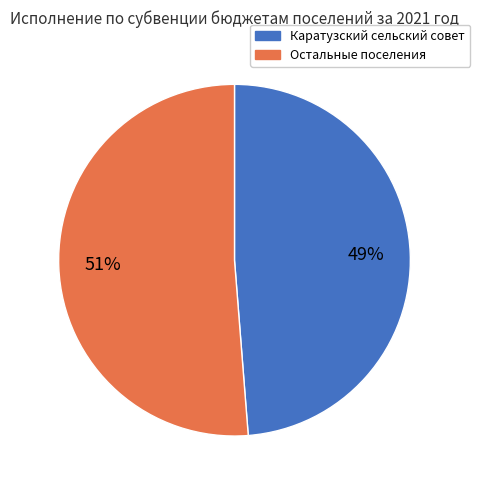

Count the number of slices in the pie.

2